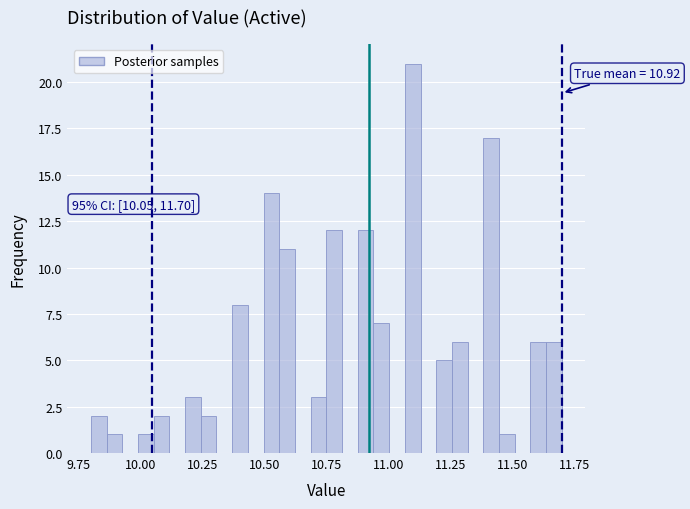

Around what value on the x-axis is the tallest bar? Give the approximate position of its centre, as read against the axis.

11.10